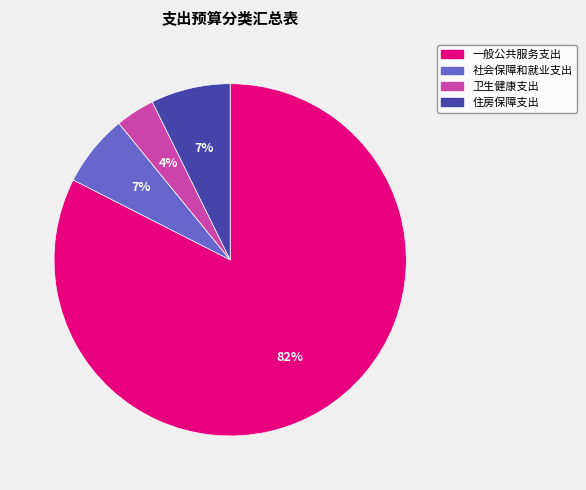

Do 卫生健康支出 and 住房保障支出 together represent more than half of the pie?

No